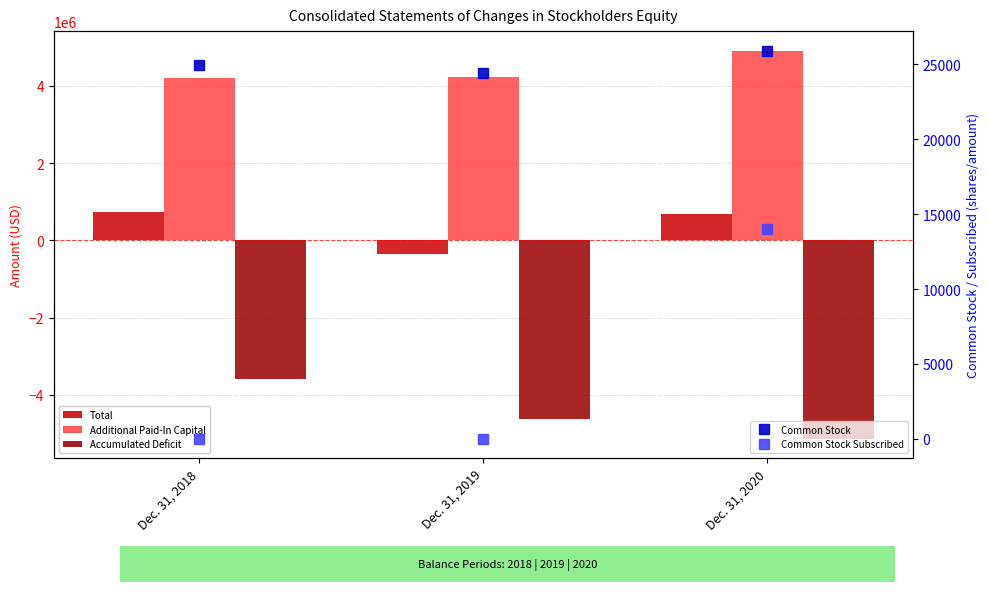

What is the difference between the maximum and minimum values in the Common Stock series?

1531